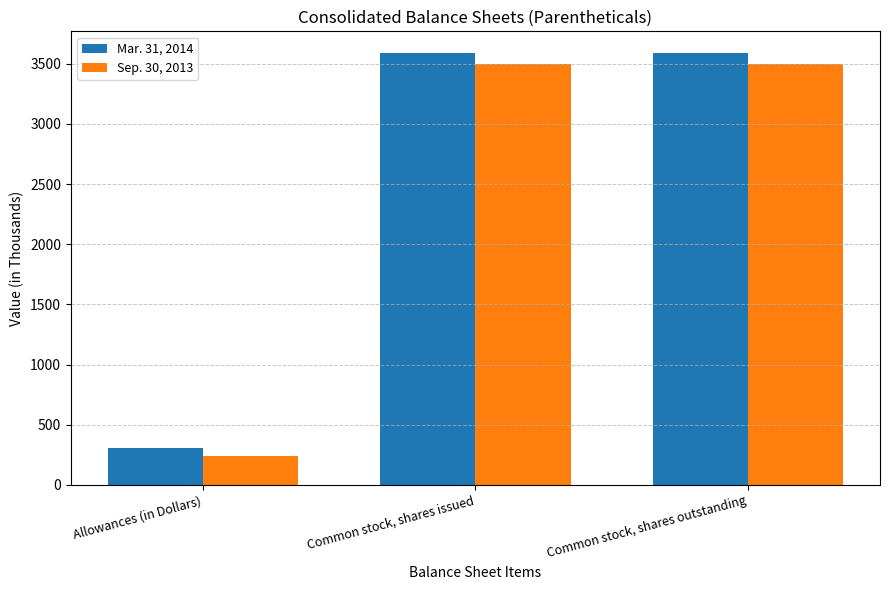

Is it true that Sep. 30, 2013 equals 242 at Allowances (in Dollars)?

True